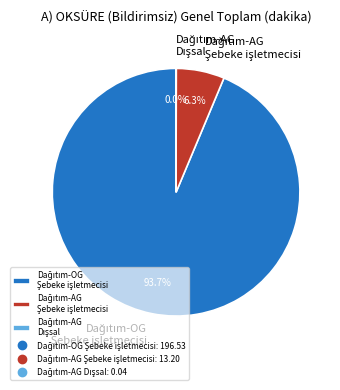

Rank the categories by value from lowest to highest.

Dağıtım-AG Dışsal, Dağıtım-AG Şebeke işletmecisi, Dağıtım-OG Şebeke işletmecisi